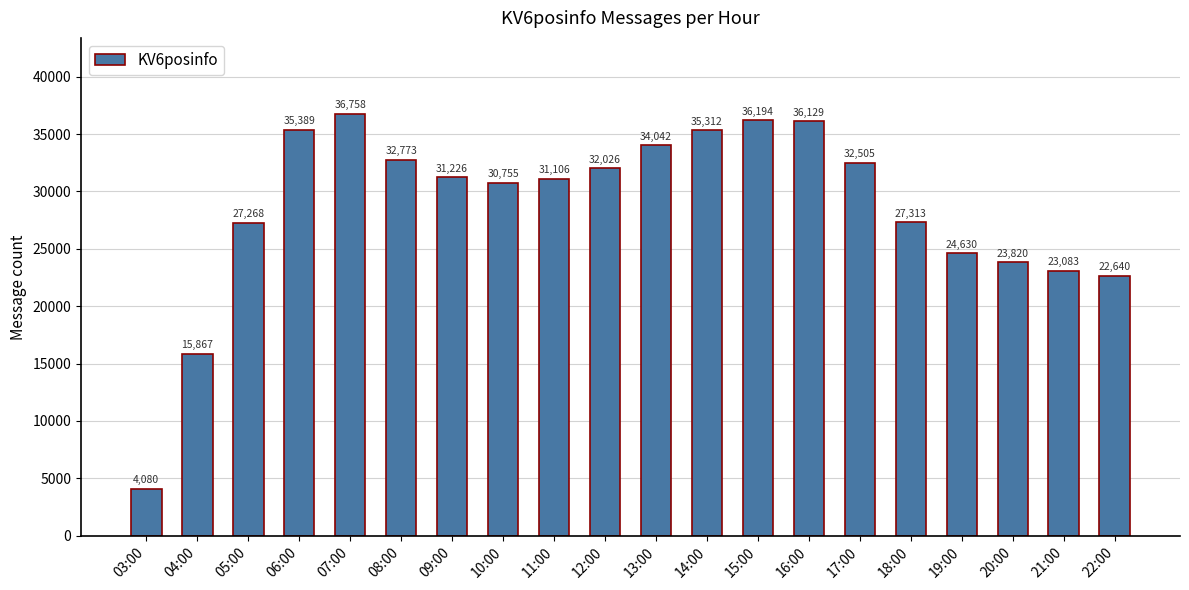

List the labels in order of value, smallest first.

03:00, 04:00, 22:00, 21:00, 20:00, 19:00, 05:00, 18:00, 10:00, 11:00, 09:00, 12:00, 17:00, 08:00, 13:00, 14:00, 06:00, 16:00, 15:00, 07:00